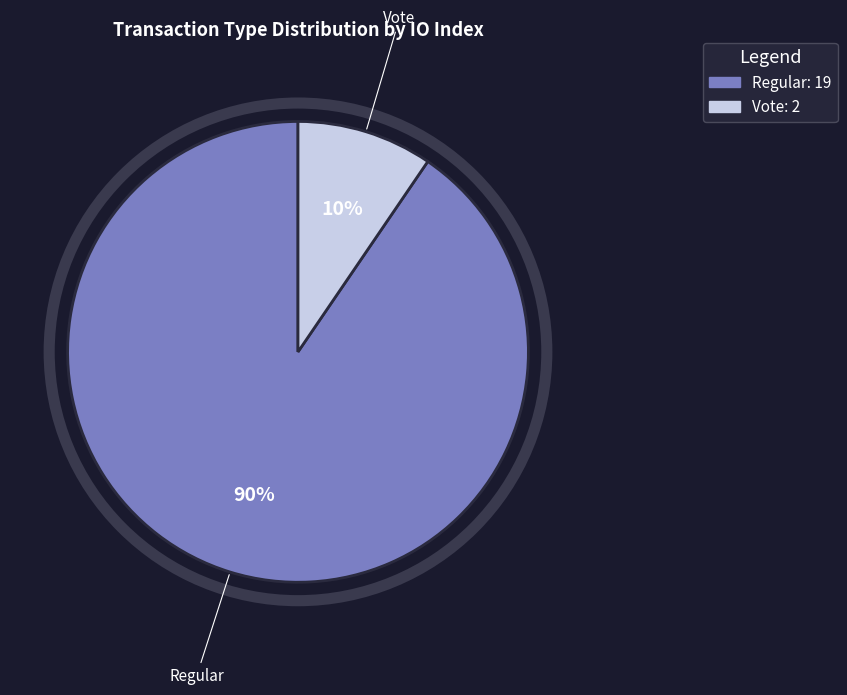

Is it true that Regular is 90% of the pie?

True